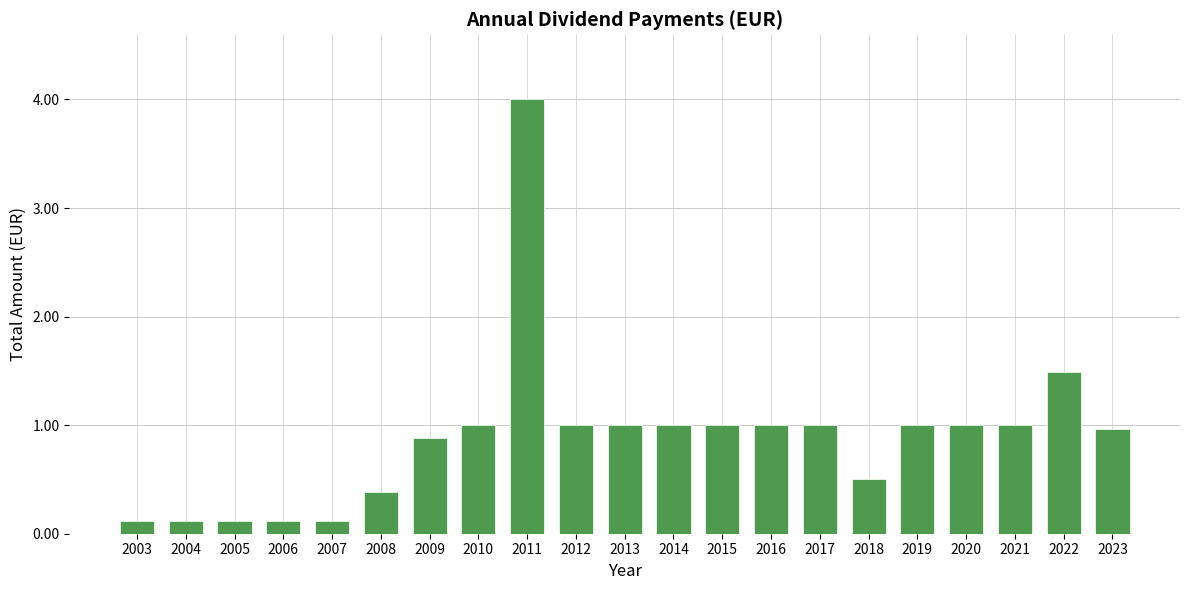

Reading right to left, list all the values displayed in this chart.

1.0	1.5	1.0	1.0	1.0	0.5	1.0	1.0	1.0	1.0	1.0	1.0	4.0	1.0	0.9	0.4	0.1	0.1	0.1	0.1	0.1